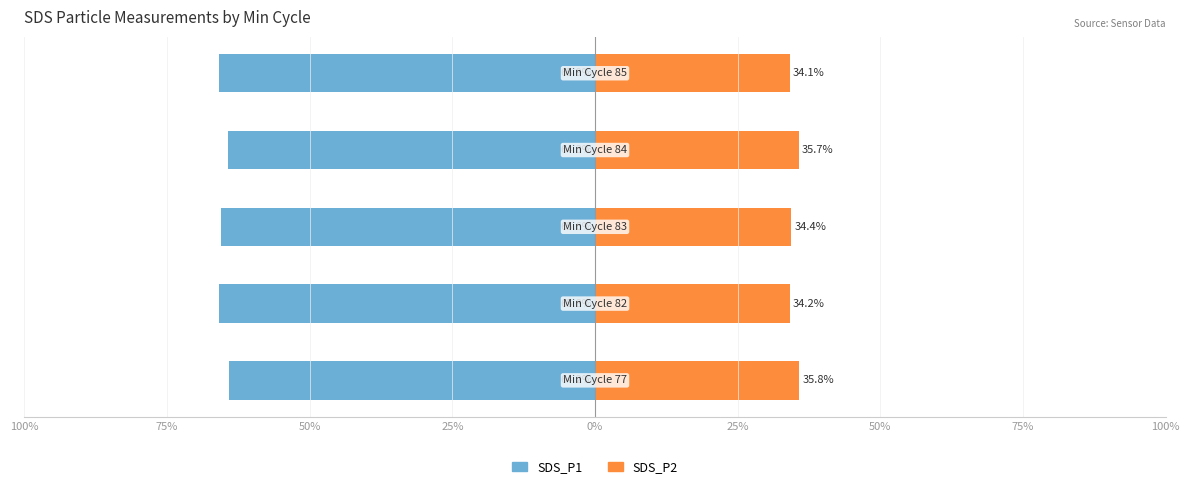

Read the SDS_P2 value at 50%.

34.4